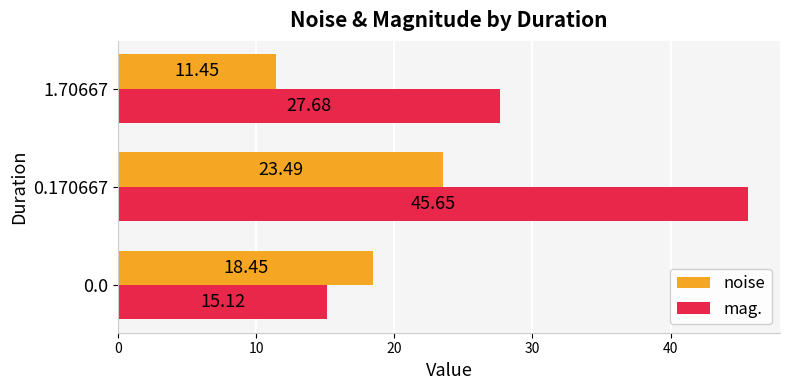

At which label is mag. closest to 30?

1.70667